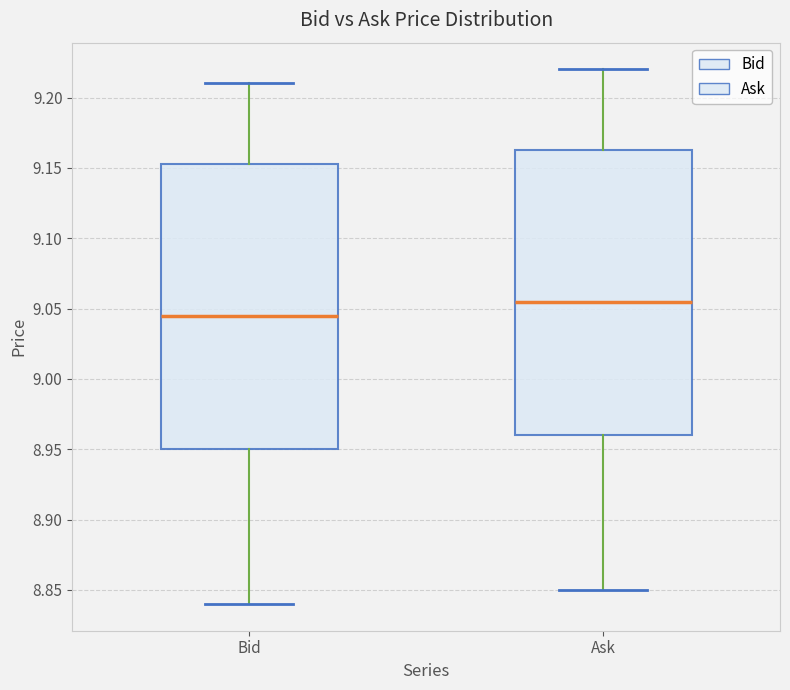

Reading left to right, read every box against the y-axis: the position of its median line, the range the box covers, and the ends of its whiskers. The values are not printed on the chart, so give them approximately, as read against the axis.

Bid: median 9.045, box 8.950 to 9.155, whiskers 8.840 to 9.210
Ask: median 9.055, box 8.960 to 9.165, whiskers 8.850 to 9.220